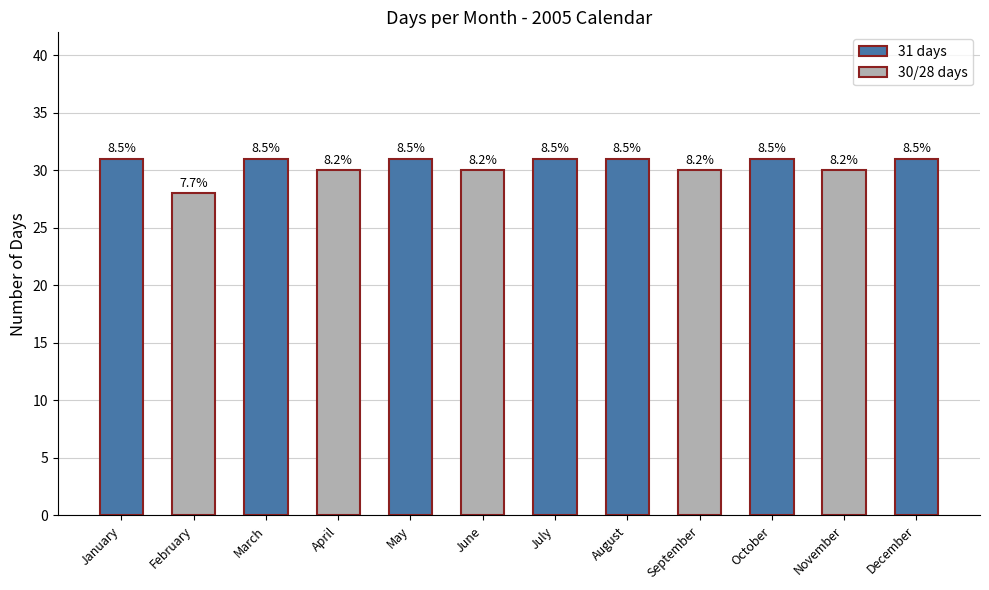

Reading left to right, transcribe all the data shown in this chart.

31	28	31	30	31	30	31	31	30	31	30	31